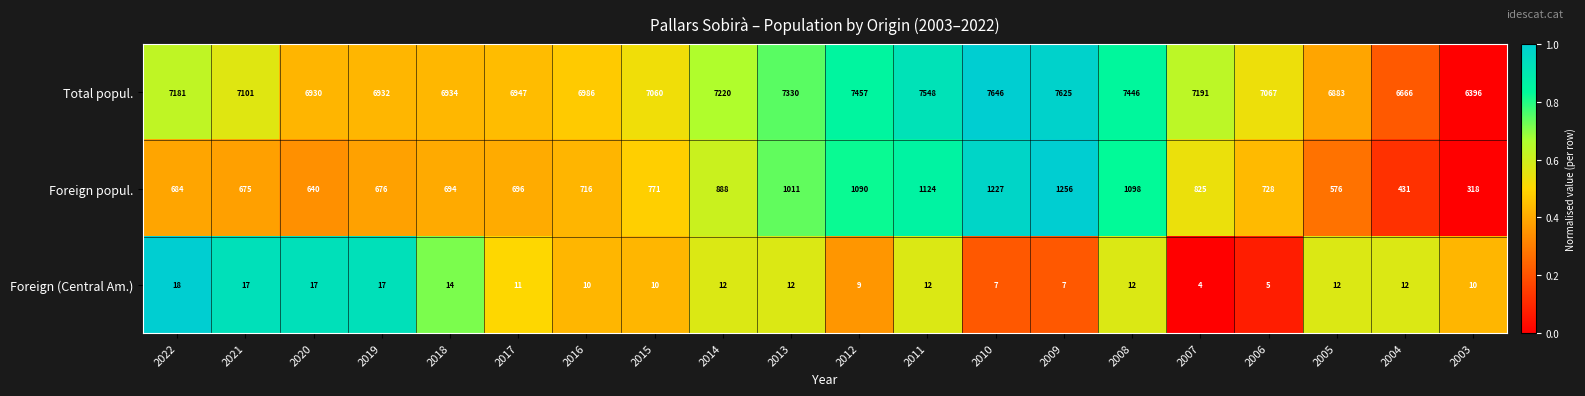

At which category is the sum across all series the highest?

2009